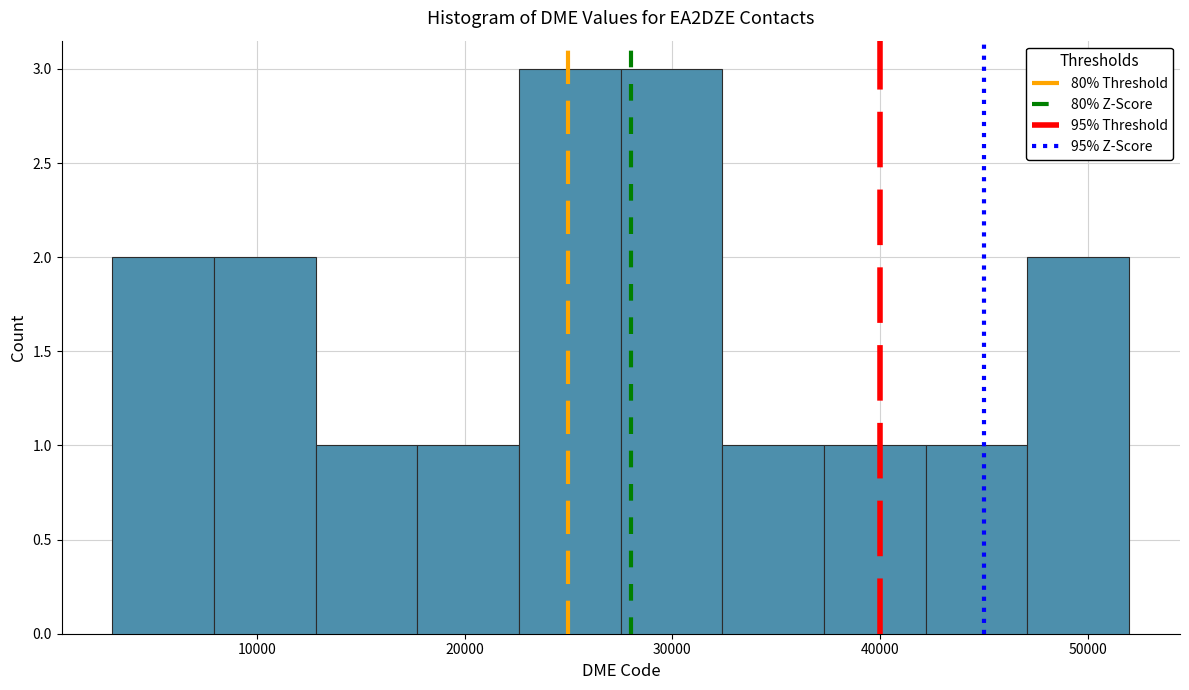

Reading left to right, list every bar in this chart as the range it spans on the x-axis followed by its height. Neither the bar edges nor the heights are printed on the chart, so give them approximately, as read against the axes.

3000 to 8000: 2
8000 to 13000: 2
13000 to 18000: 1
18000 to 23000: 1
23000 to 28000: 3
28000 to 32000: 3
32000 to 37000: 1
37000 to 42000: 1
42000 to 47000: 1
47000 to 52000: 2